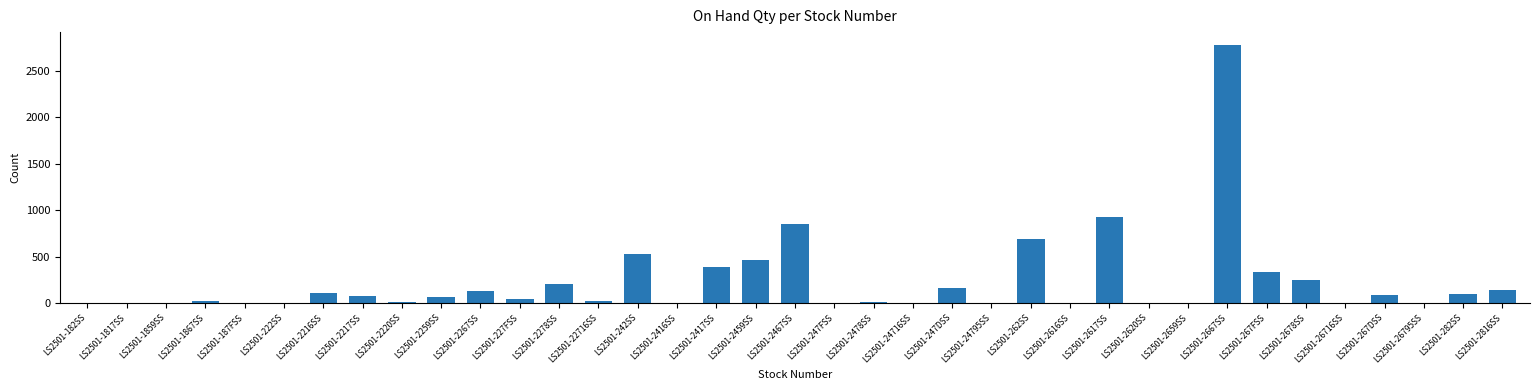

What is the greatest value displayed?

2774